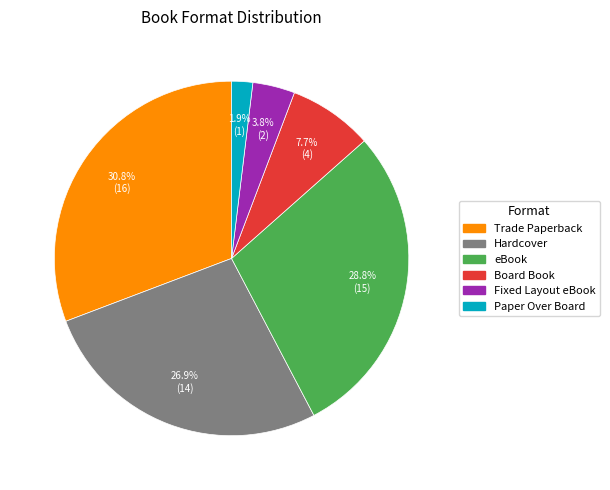

Rank the categories by value from highest to lowest.

Trade Paperback, eBook, Hardcover, Board Book, Fixed Layout eBook, Paper Over Board